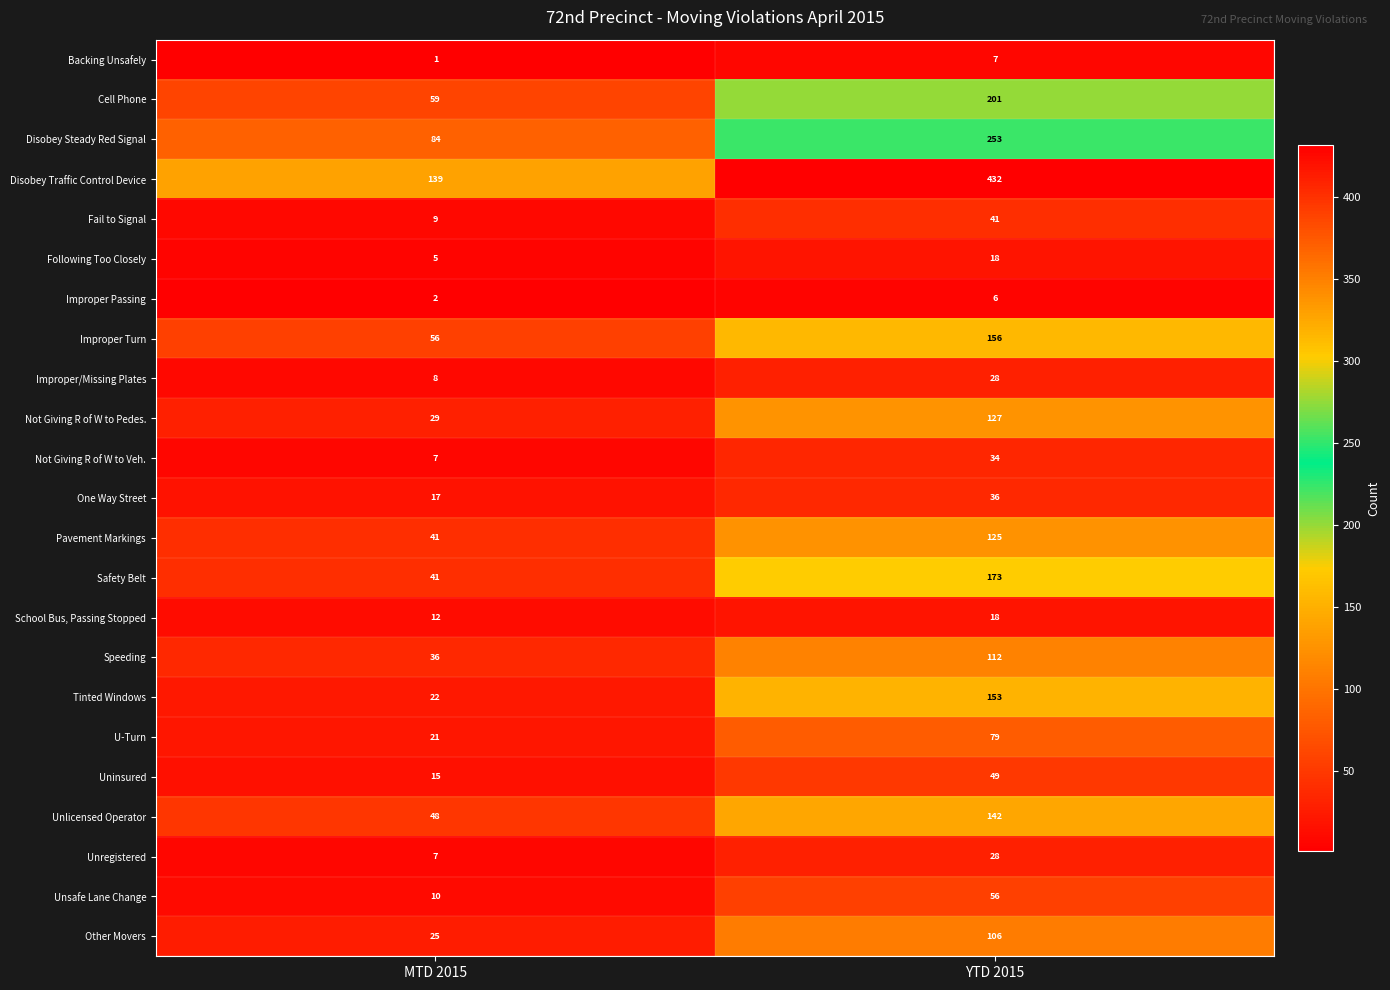

Which series has the widest spread of values?

Disobey Traffic Control Device